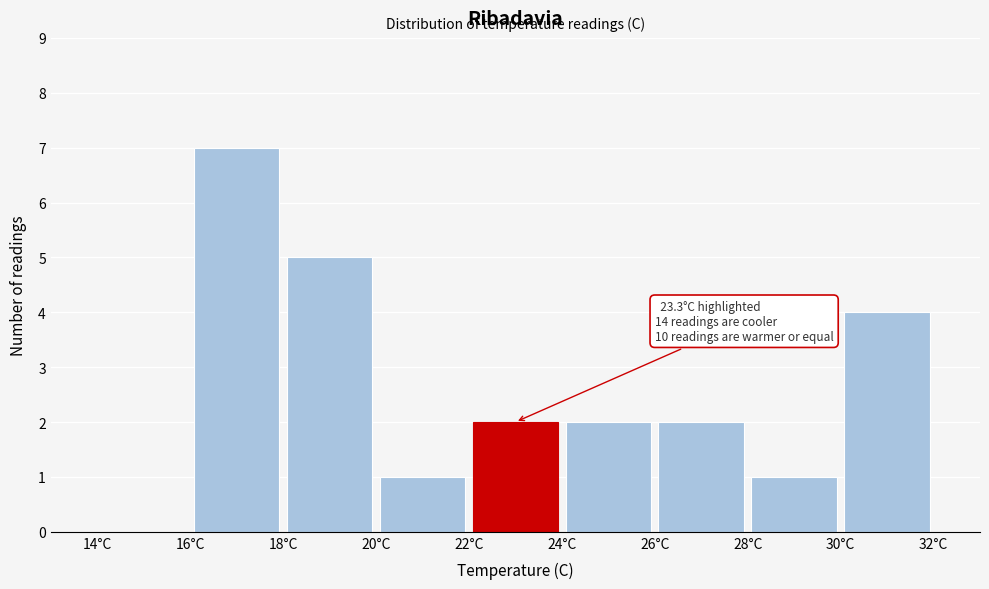

Which range on the x-axis has the tallest bar?

16 to 18